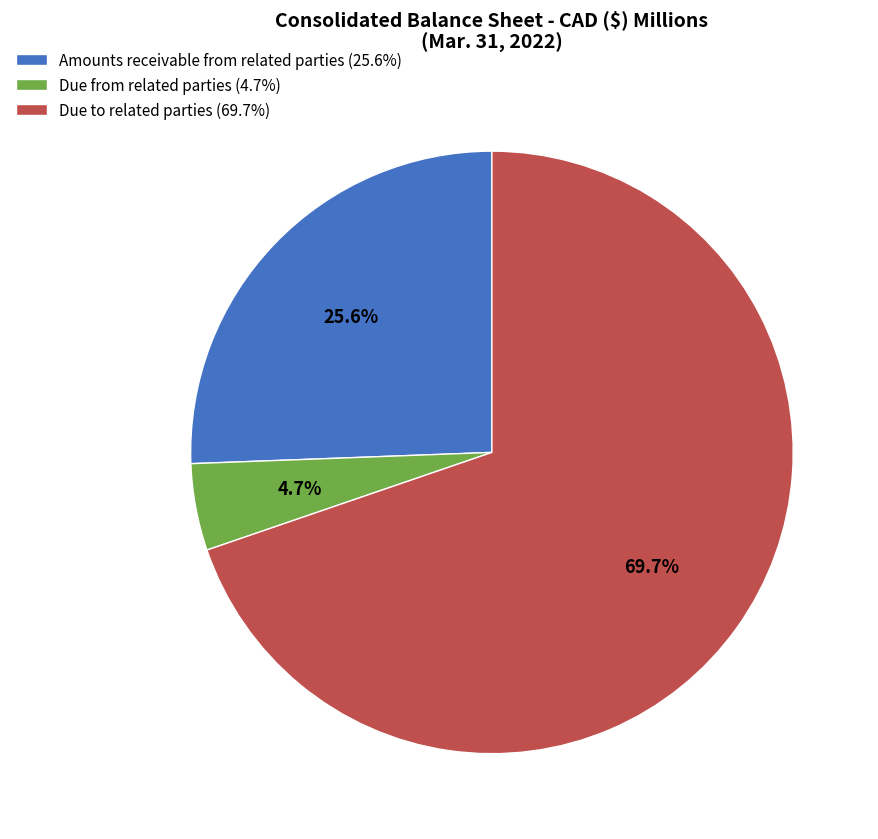

How many segments does this pie chart have?

3